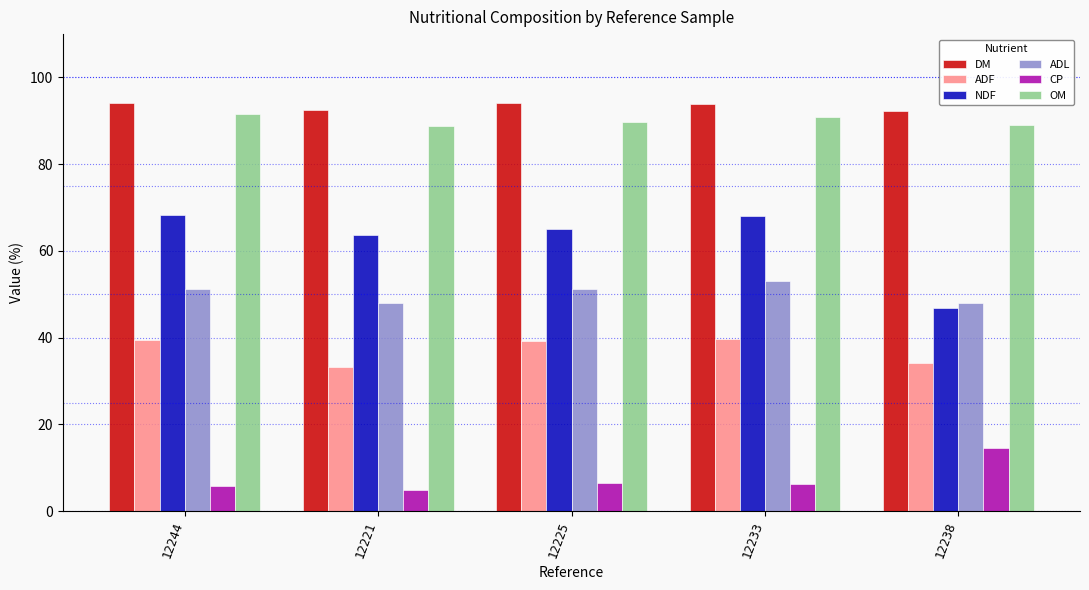

What position from the left is 12244?

1